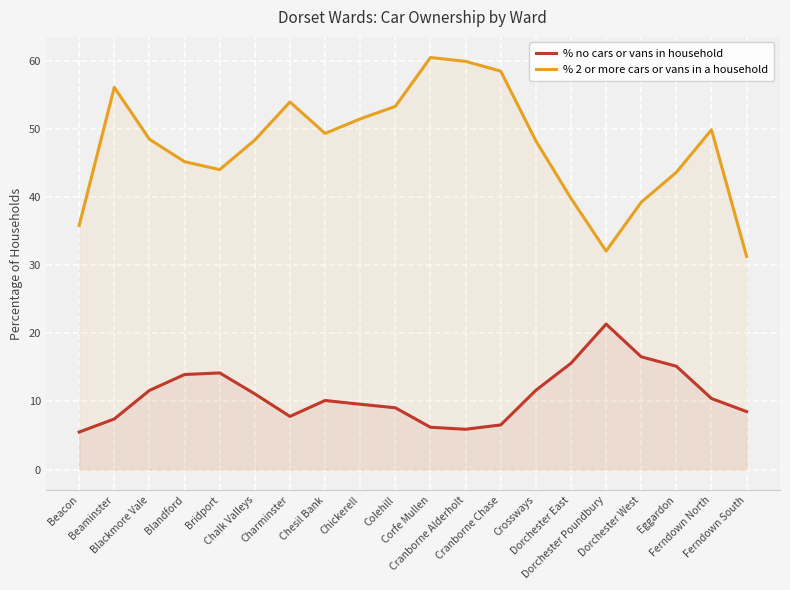

Reading left to right, what are all the values shown in this chart?

% no cars or vans in household: Beacon=5.5	Beaminster=7.4	Blackmore Vale=11.6	Blandford=13.9	Bridport=14.2	Chalk Valleys=11.1	Charminster=7.8	Chesil Bank=10.1	Chickerell=9.6	Colehill=9.1	Corfe Mullen=6.2	Cranborne Alderholt=5.9	Cranborne Chase=6.5	Crossways=11.6	Dorchester East=15.6	Dorchester Poundbury=21.3	Dorchester West=16.5	Eggardon=15.2	Ferndown North=10.4	Ferndown South=8.5
% 2 or more cars or vans in a household: Beacon=35.8	Beaminster=56.1	Blackmore Vale=48.5	Blandford=45.2	Bridport=44.0	Chalk Valleys=48.3	Charminster=53.9	Chesil Bank=49.3	Chickerell=51.5	Colehill=53.3	Corfe Mullen=60.5	Cranborne Alderholt=59.9	Cranborne Chase=58.5	Crossways=48.2	Dorchester East=39.8	Dorchester Poundbury=32.1	Dorchester West=39.2	Eggardon=43.6	Ferndown North=49.9	Ferndown South=31.3